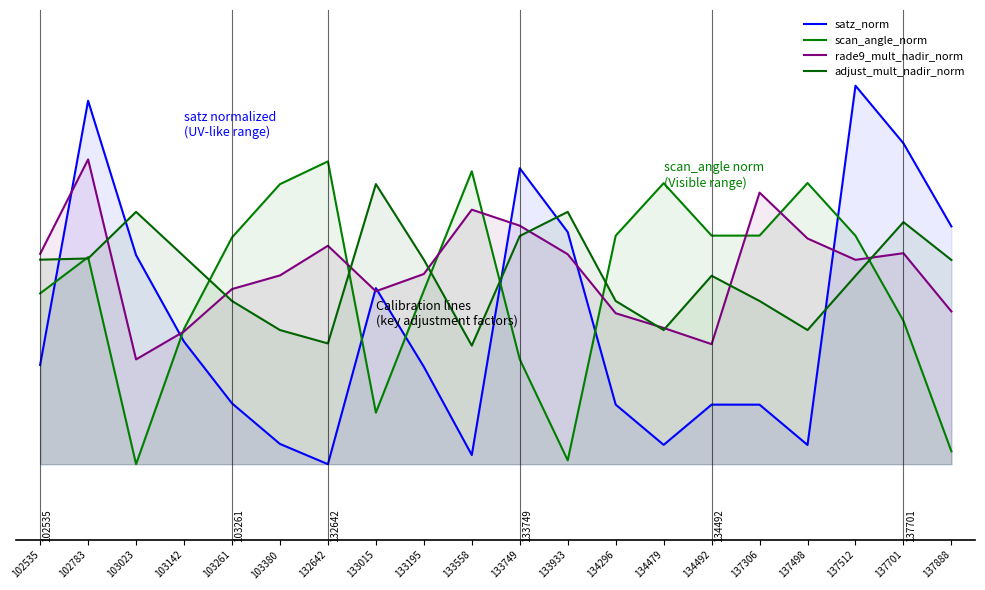

Between 133558 and 133749, which is larger?

133749